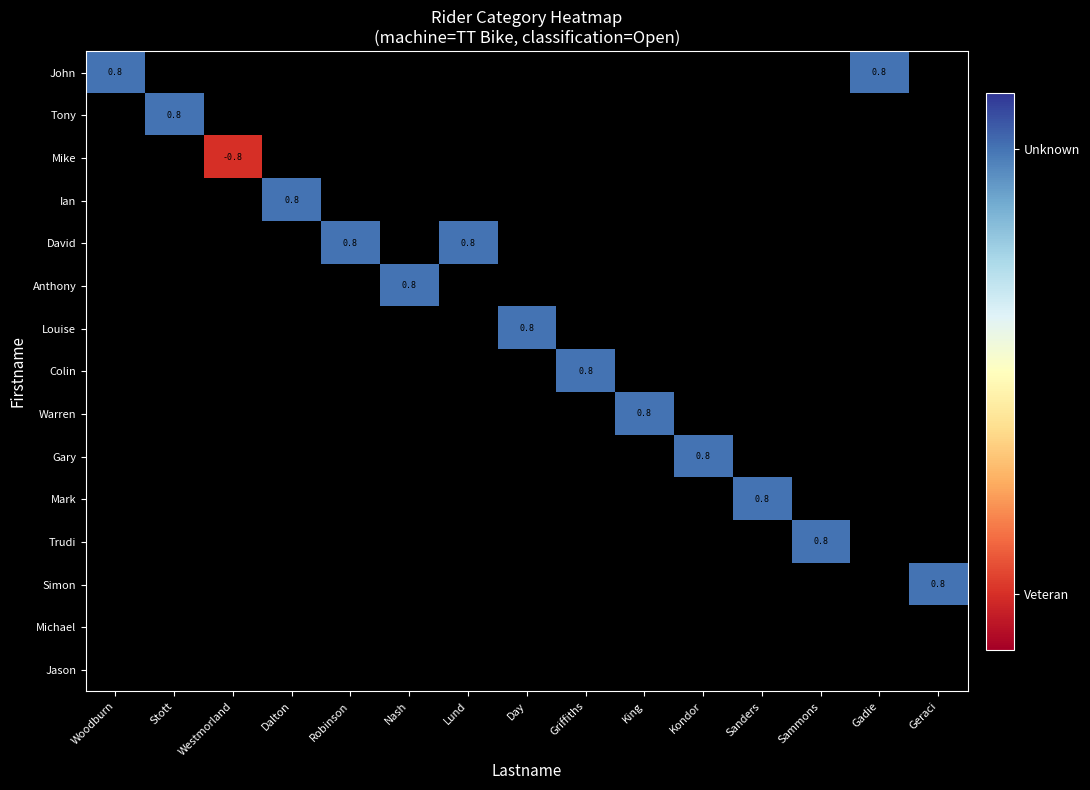

Is it true that John equals 0.8 at Woodburn?

True